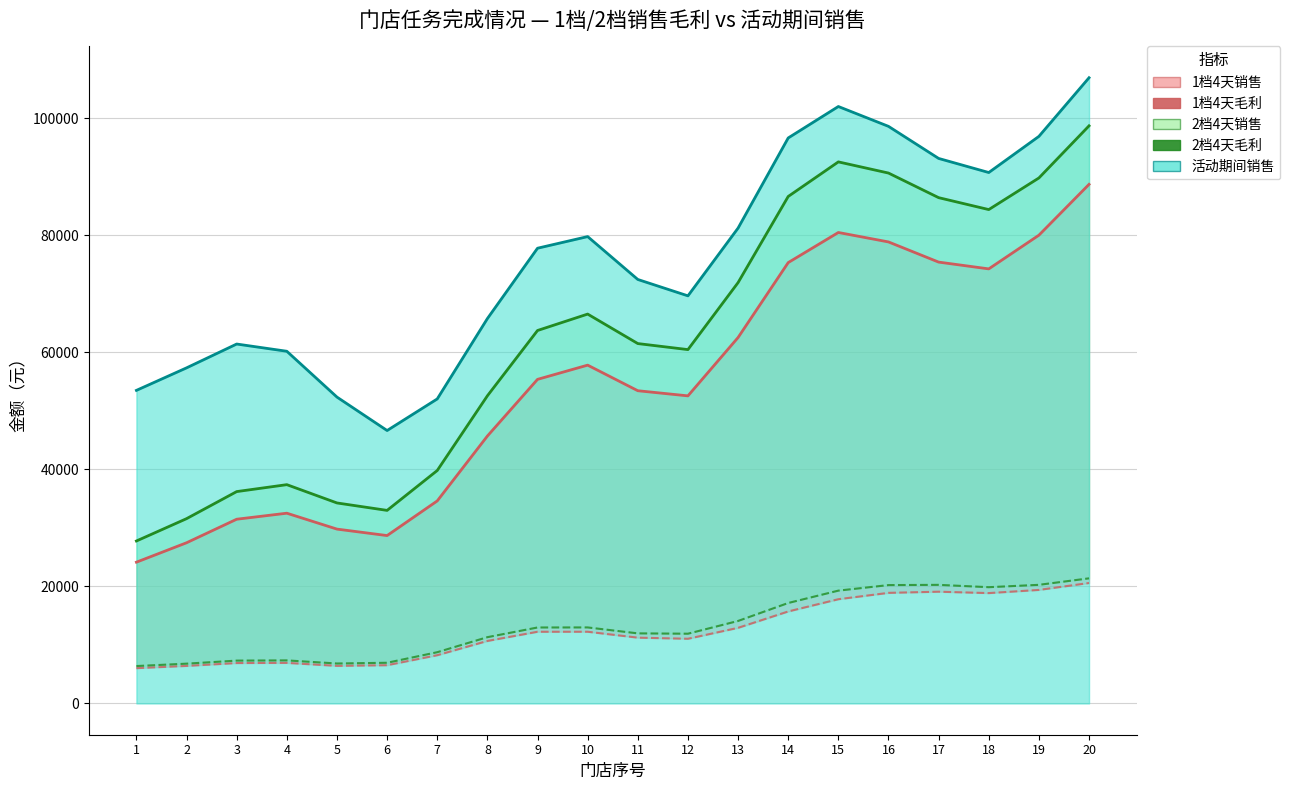

How many lines are shown in the chart?

5